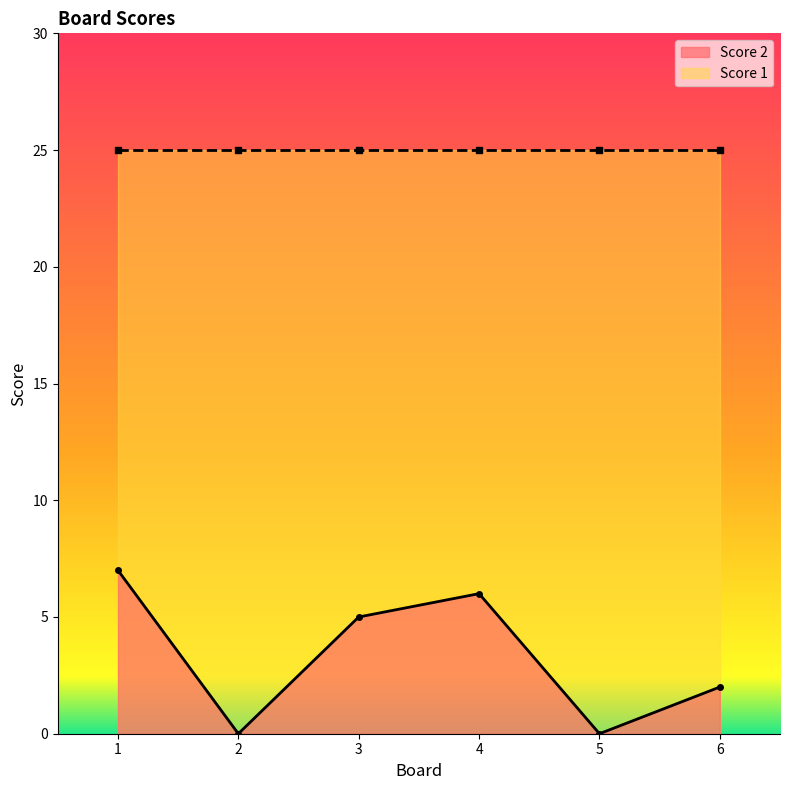

What is the difference between the second highest and second lowest values?

6